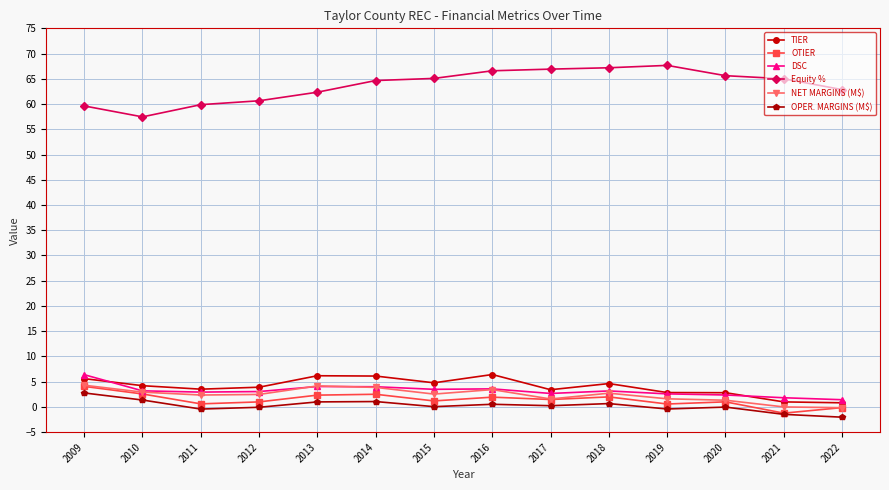

What are all the series names shown in the legend?

TIER, OTIER, DSC, Equity %, NET MARGINS (M$), OPER. MARGINS (M$)